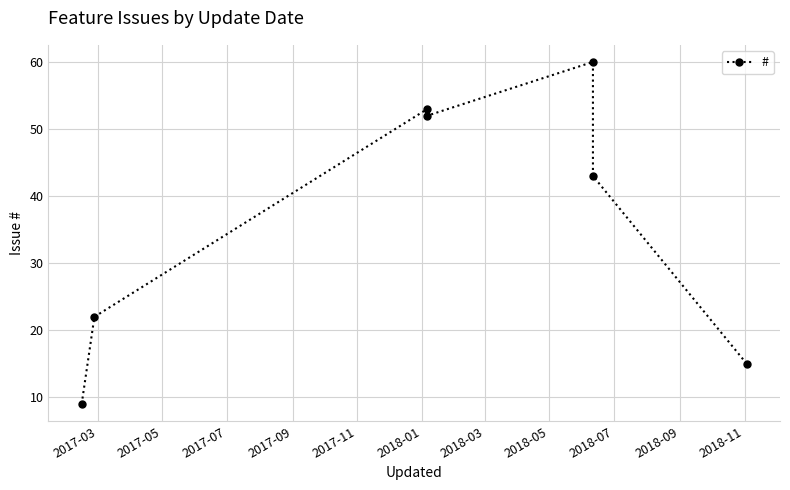

What is the change in value from 2017-05 to 2018-01?

+21